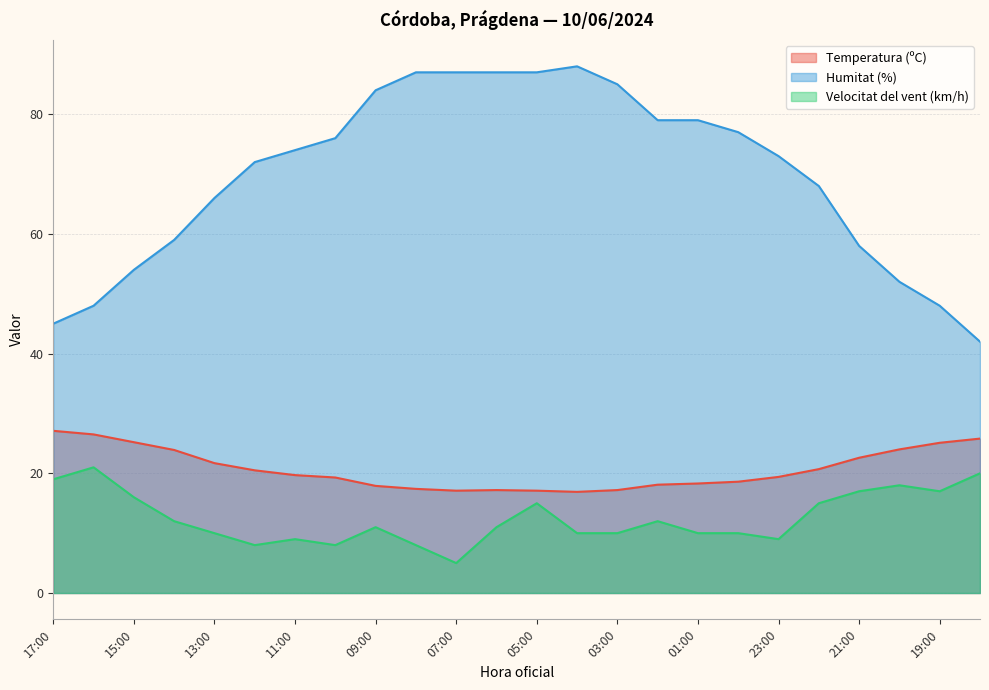

True or false: Velocitat del vent (km/h) and Temperatura (ºC) cross at least once.

False